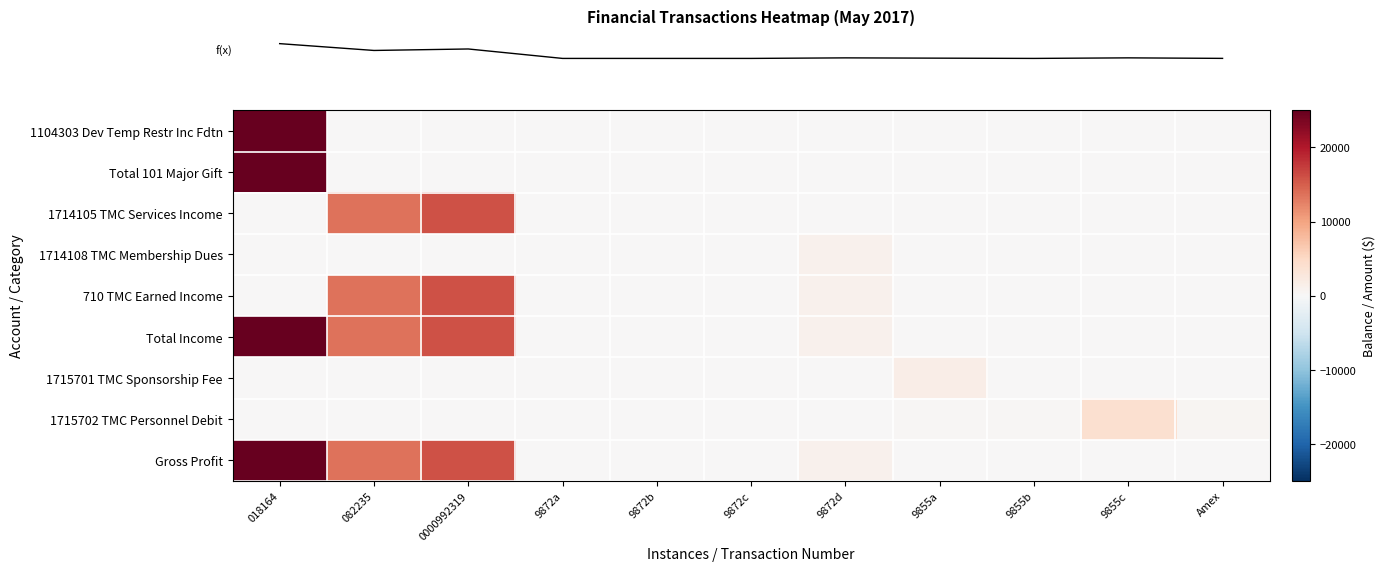

At which category is the sum across all series the highest?

018164